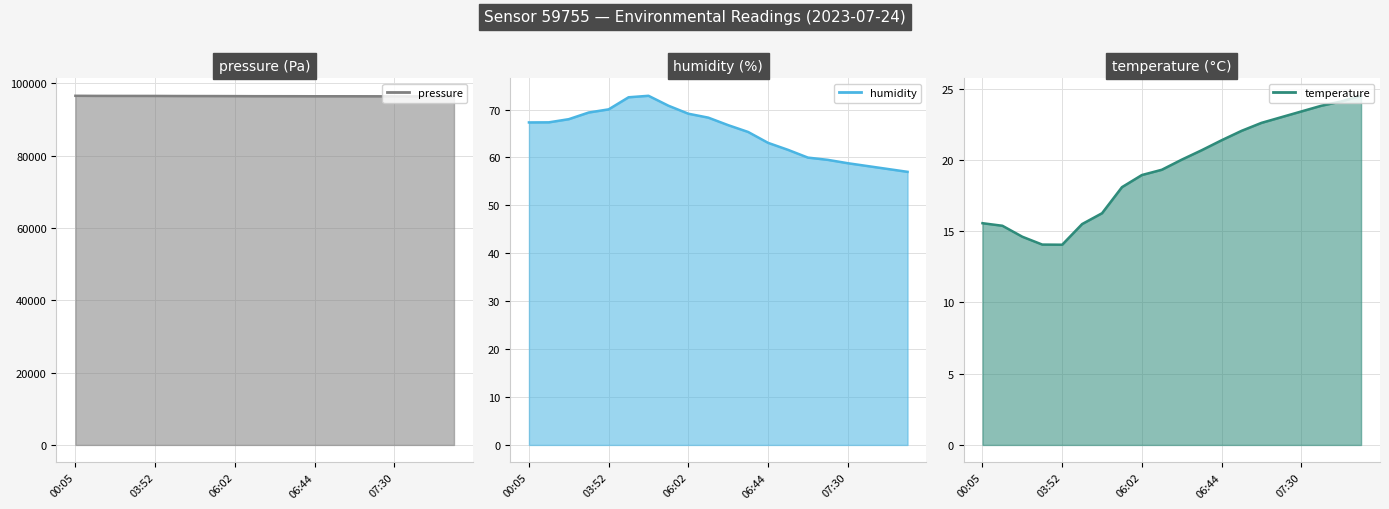

What is the highest value of the humidity_line series?

72.9